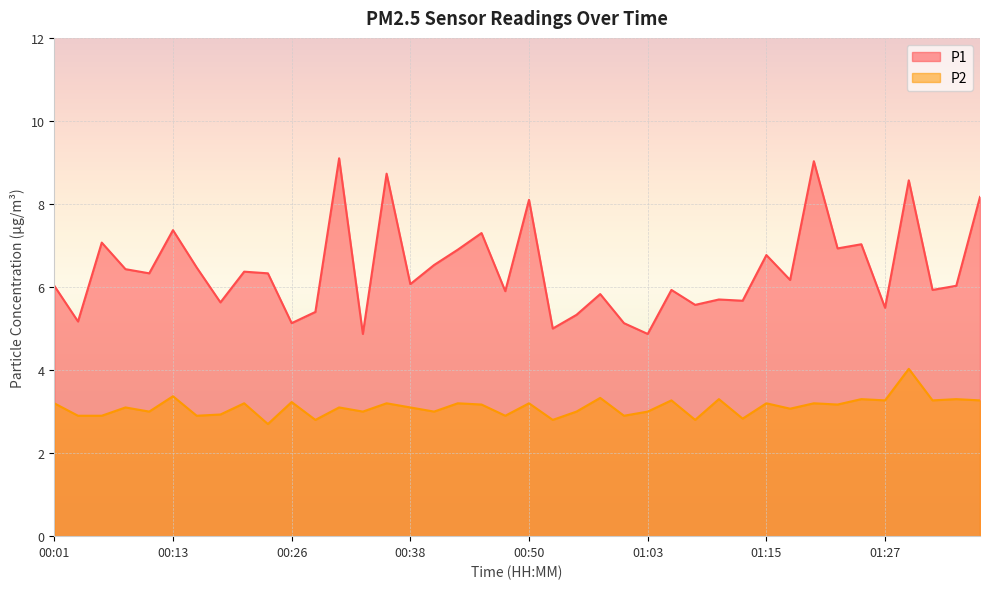

Which has a higher value, 01:15 or 00:58?

01:15